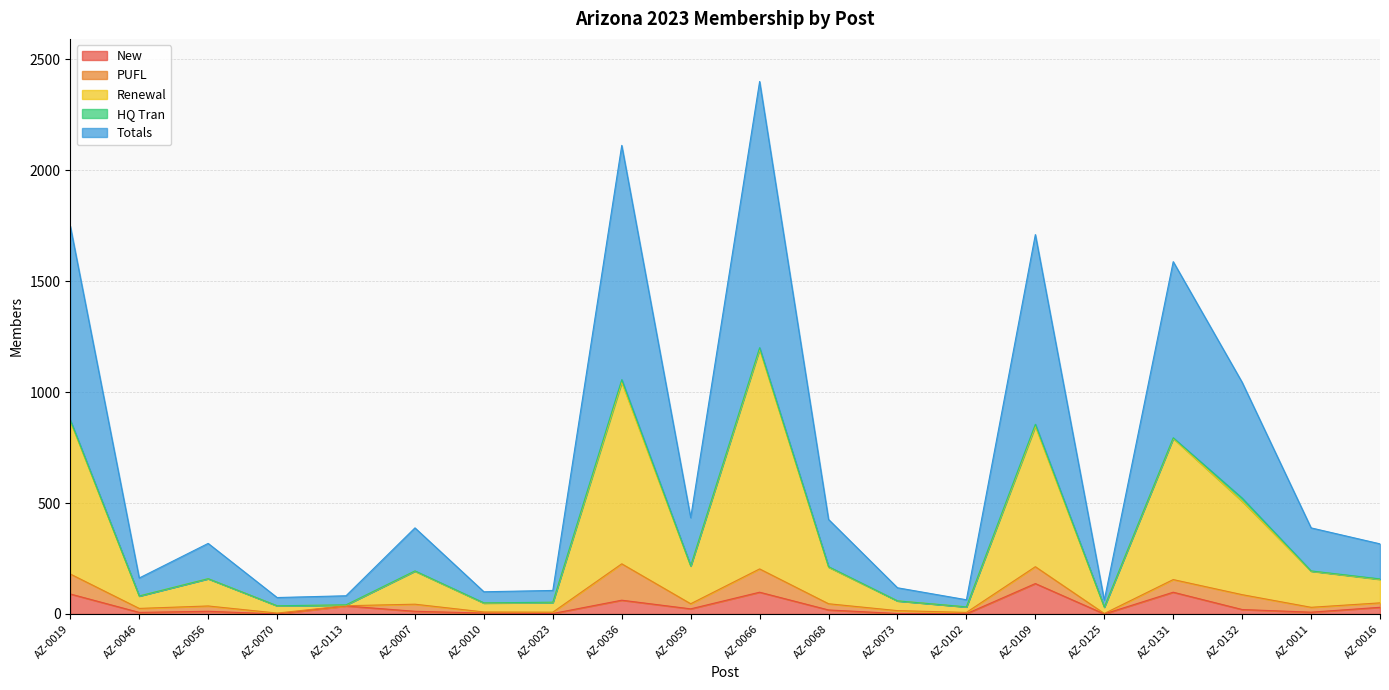

Which series has the largest total across all categories?

Totals